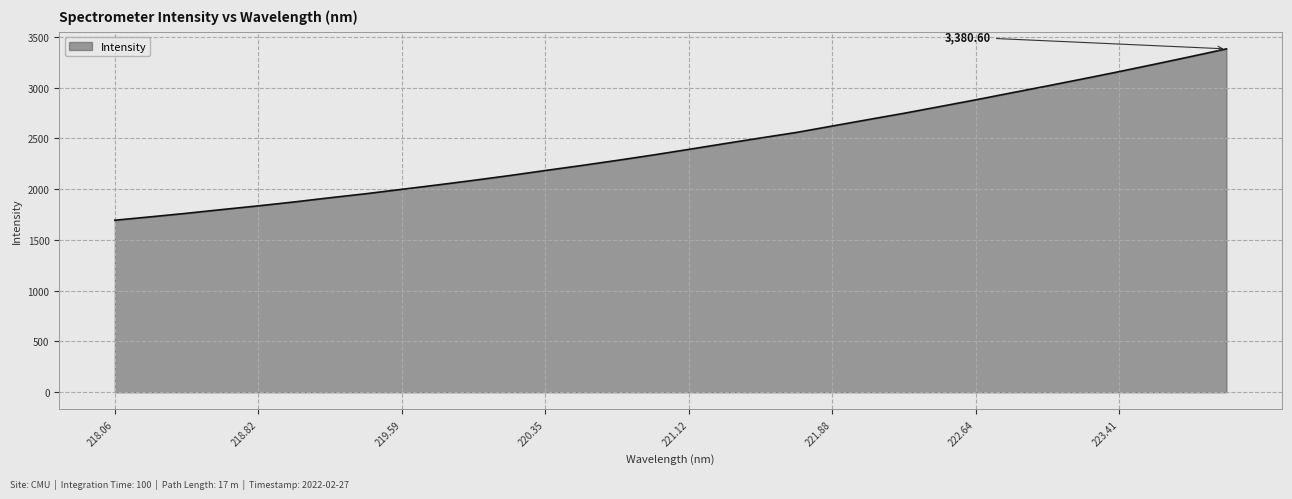

What is the difference between the maximum and minimum values?

1686.9